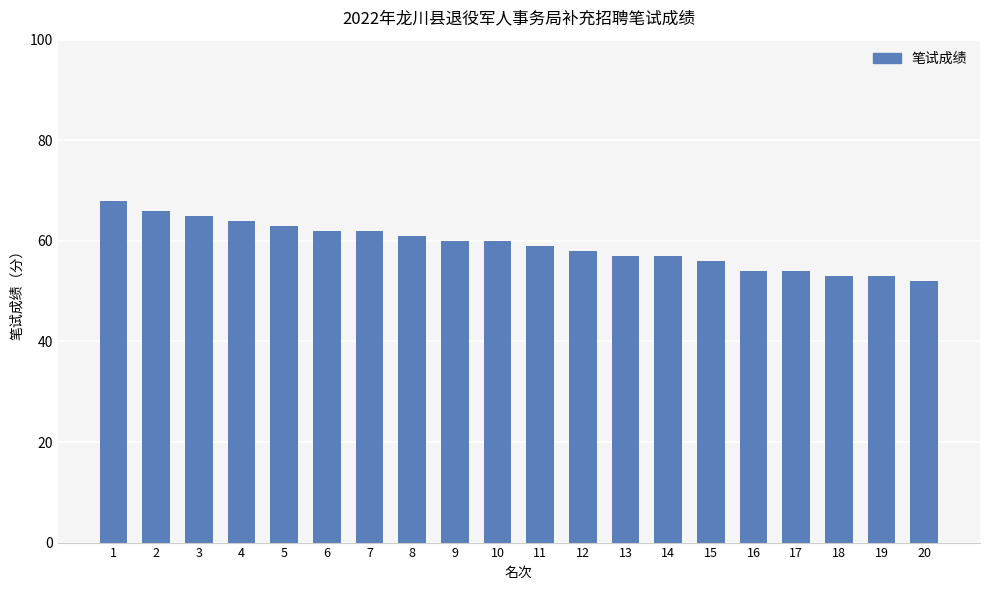

What is the sum of the values at 3 and 4?

129